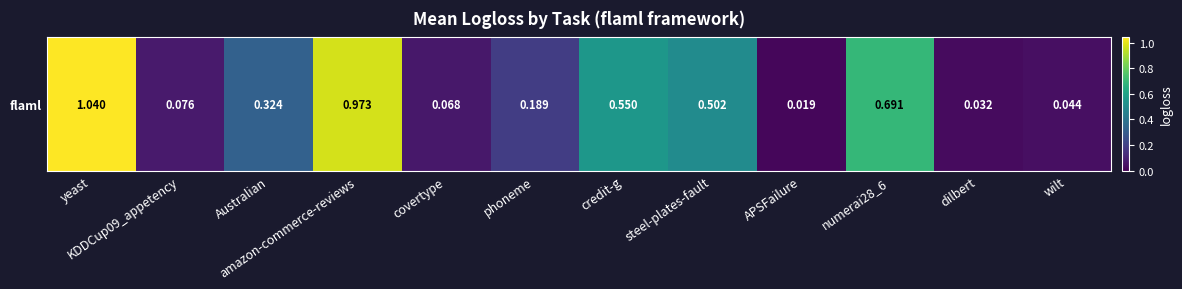

Which category has the highest value across all series?

yeast